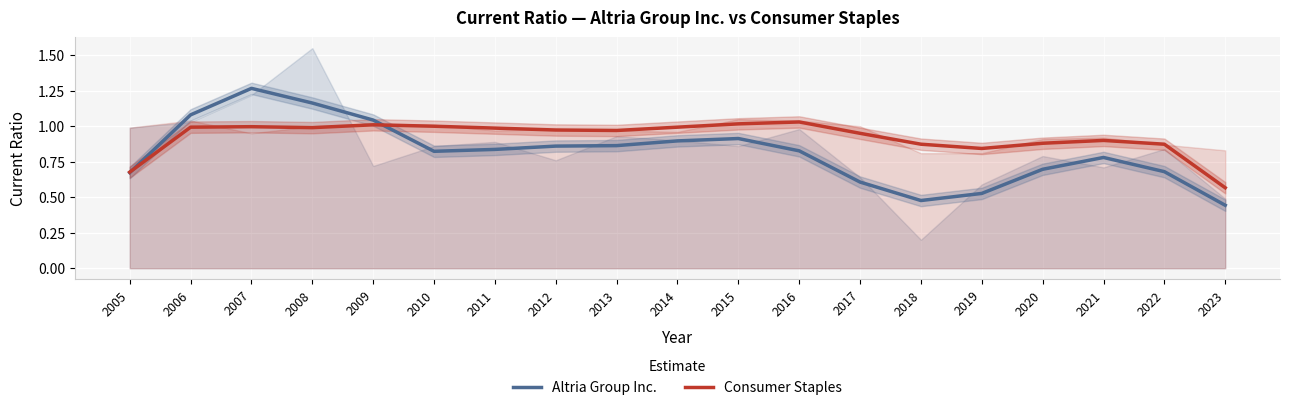

What is the sum of all Consumer Staples values?

17.5